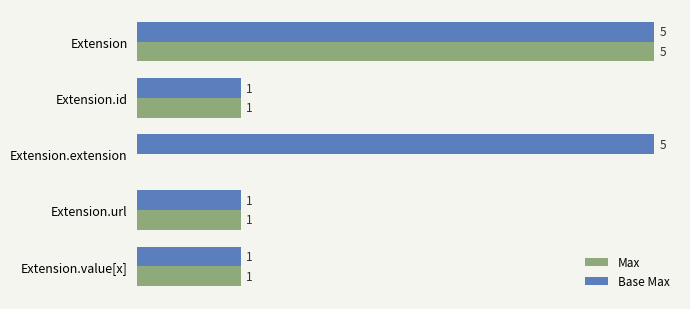

At which category is the sum across all series the highest?

Extension